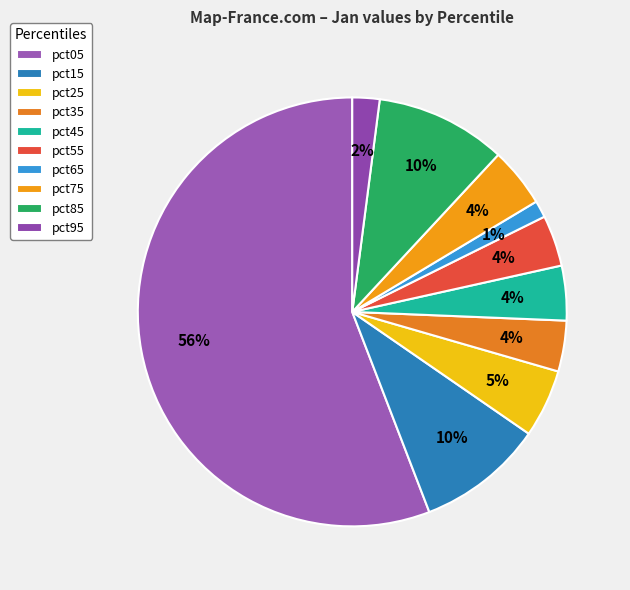

Combined, do pct95 and pct35 account for over 50%?

No